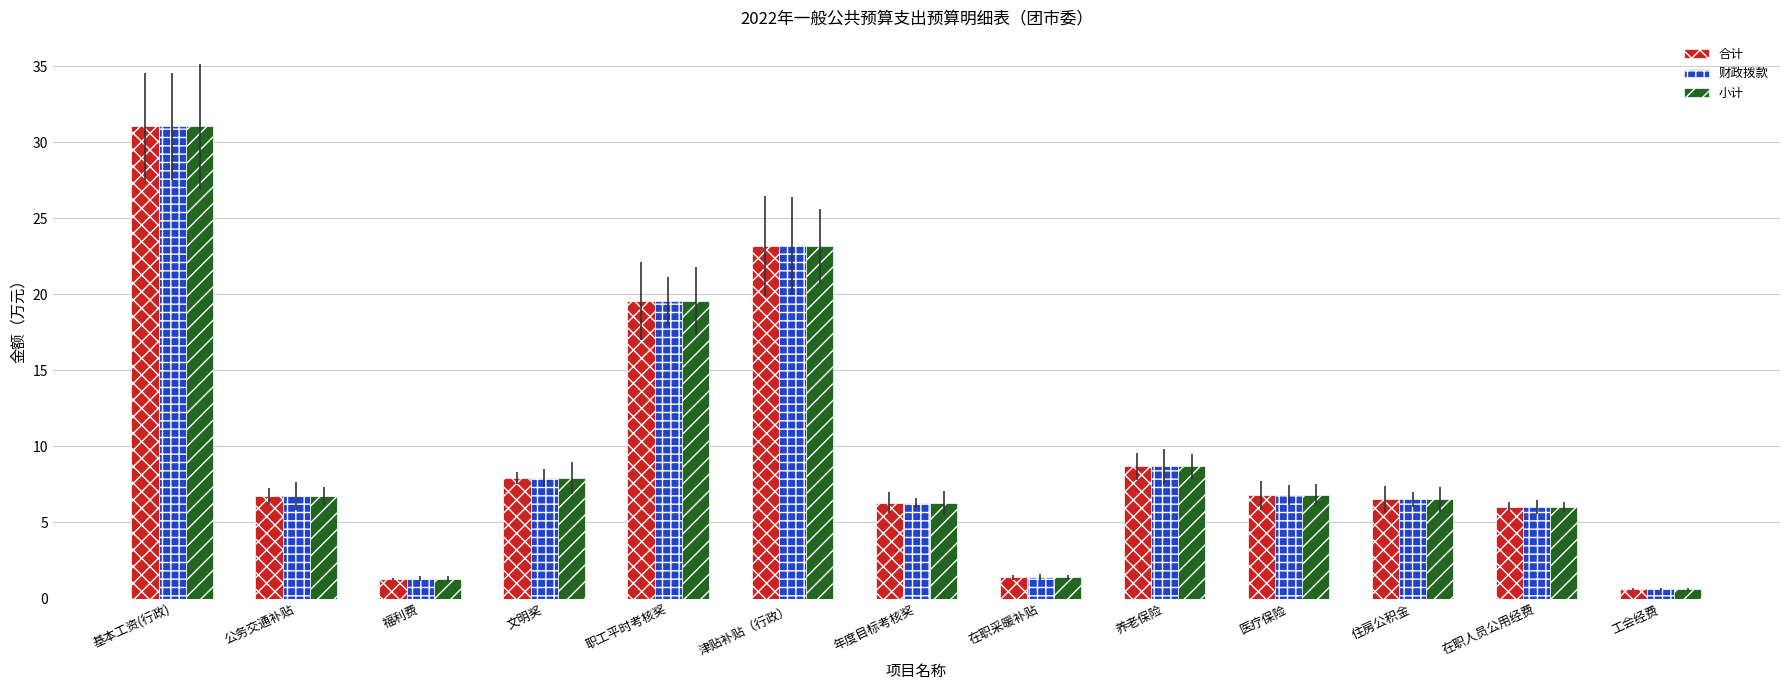

The 合计 series shows 19.5 at 职工平时考核奖. True or false?

True